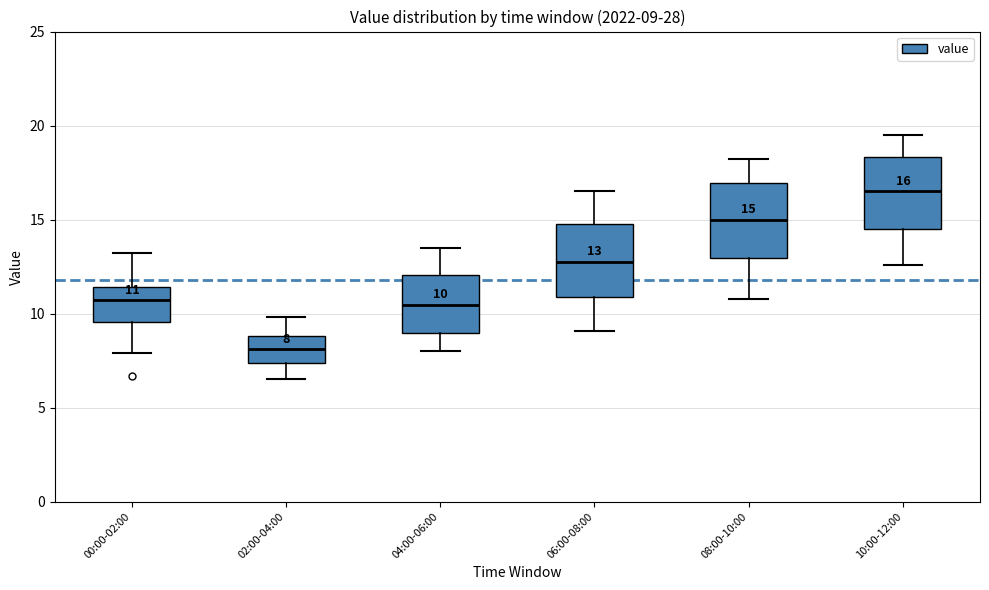

Which box has the lowest median line?

02:00-04:00